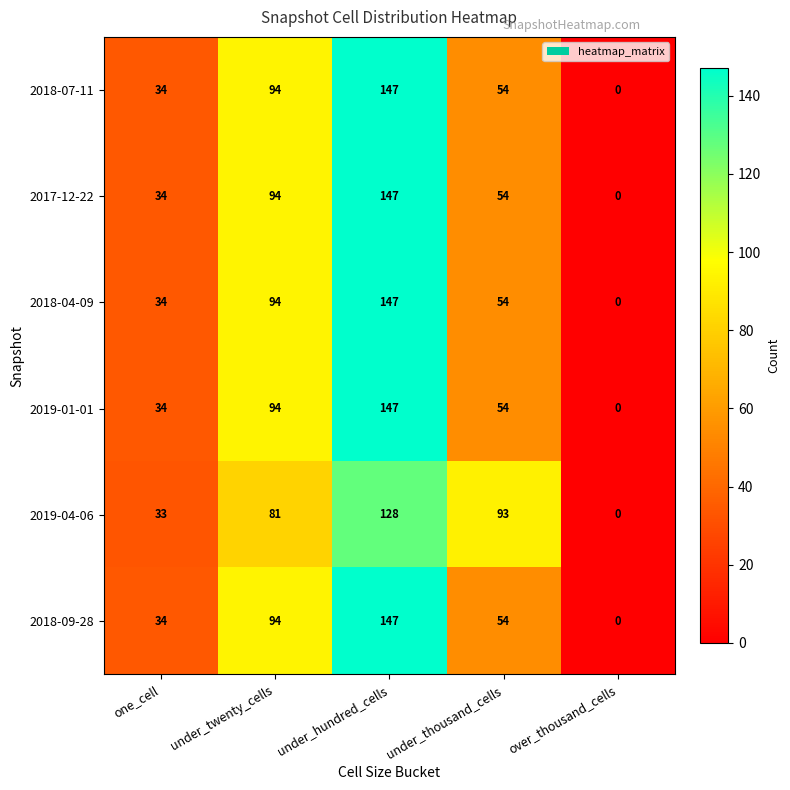

How many categories are shown in the chart?

5